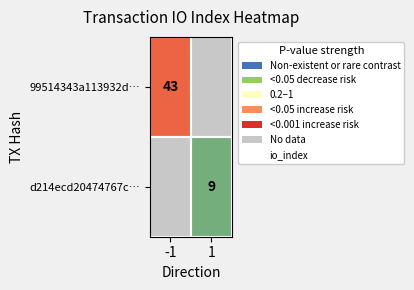

True or false: d214ecd20474767c… has a value of 3 at 1.

False